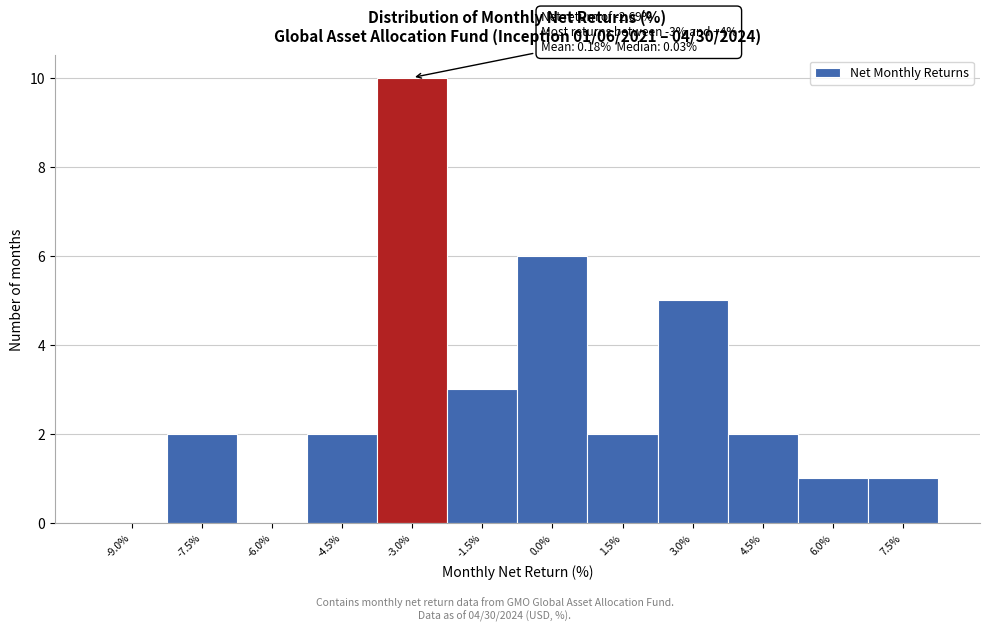

Reading left to right, transcribe all the data shown in this chart.

-9.0%=0	-7.5%=2	-6.0%=0	-4.5%=2	-3.0%=10	-1.5%=3	0.0%=6	1.5%=2	3.0%=5	4.5%=2	6.0%=1	7.5%=1